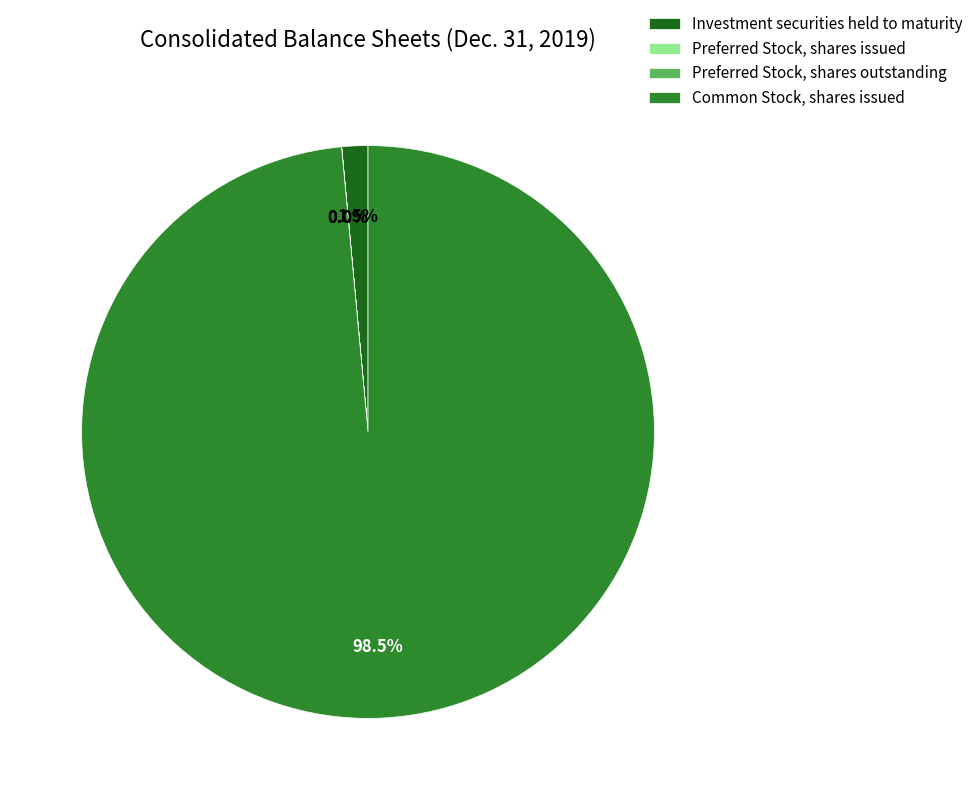

Does Common Stock, shares issued account for over 50% of the chart?

Yes